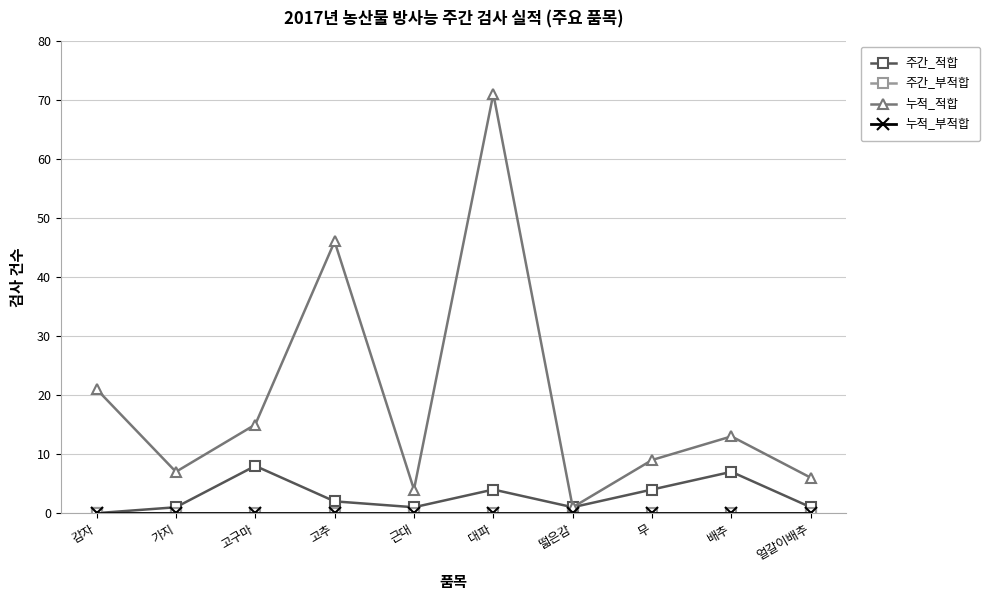

Does the chart have visible grid lines?

Yes